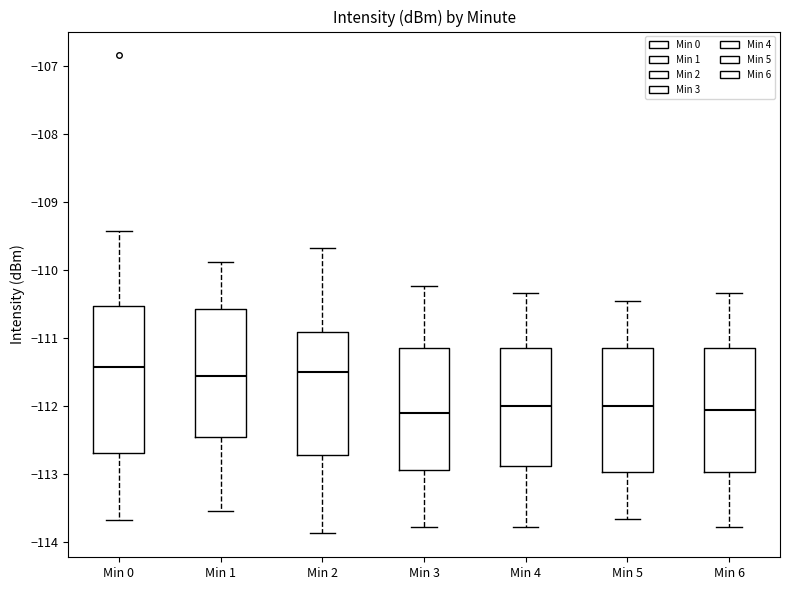

Reading left to right, transcribe this box plot: for each box, give where its median line is, the range the box spans, and where its two whiskers end, as read against the y-axis. The values are not printed on the chart, so give them approximately, as read against the axis.

Min 0: median -111.4, box -112.7 to -110.5, whiskers -113.7 to -109.4
Min 1: median -111.6, box -112.5 to -110.6, whiskers -113.5 to -109.9
Min 2: median -111.5, box -112.7 to -110.9, whiskers -113.9 to -109.7
Min 3: median -112.1, box -112.9 to -111.1, whiskers -113.8 to -110.2
Min 4: median -112.0, box -112.9 to -111.1, whiskers -113.8 to -110.3
Min 5: median -112.0, box -113.0 to -111.1, whiskers -113.7 to -110.4
Min 6: median -112.1, box -113.0 to -111.1, whiskers -113.8 to -110.3